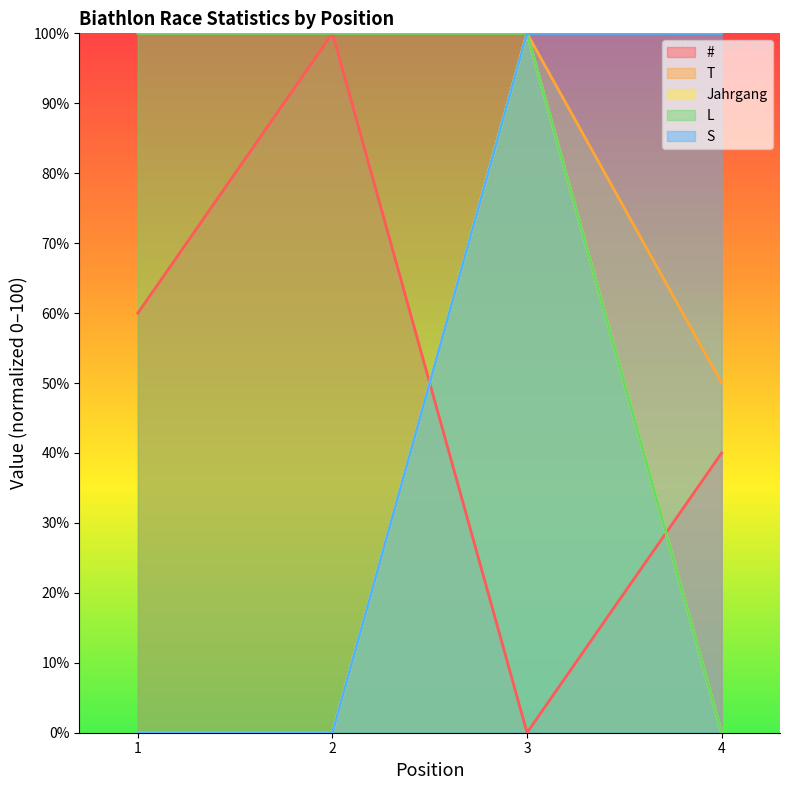

How many distinct data groups are displayed?

5